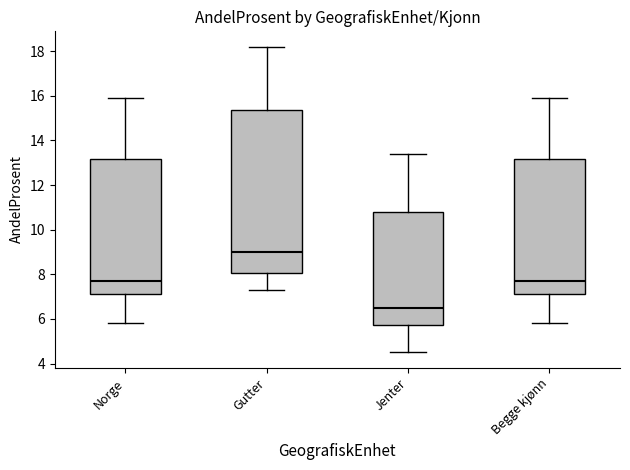

Which box has the lowest median line?

Jenter